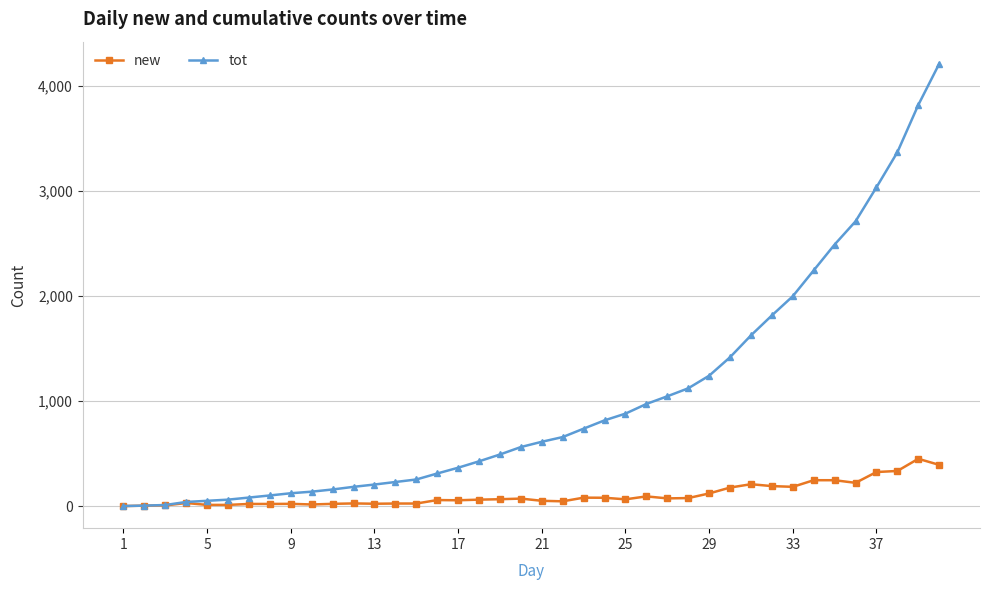

Which series has the largest total across all categories?

tot